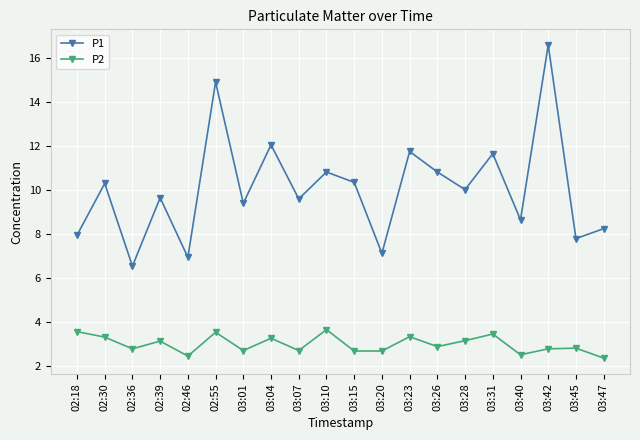

Which series has the widest spread of values?

P1